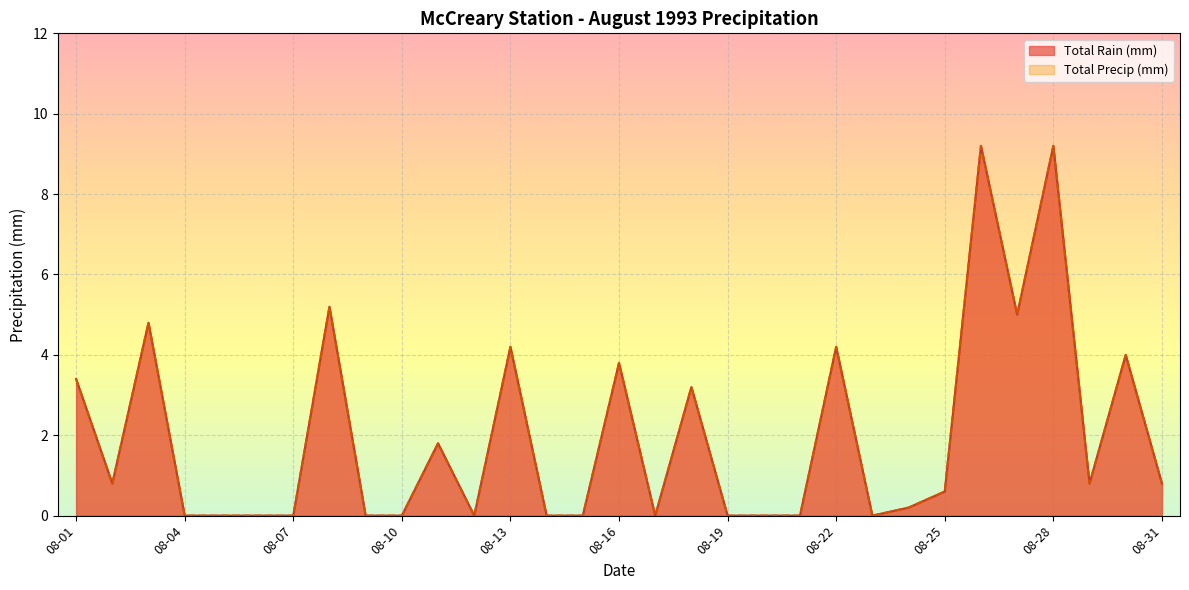

Where is Total Rain (mm) nearest to the value 4?

1993-08-30